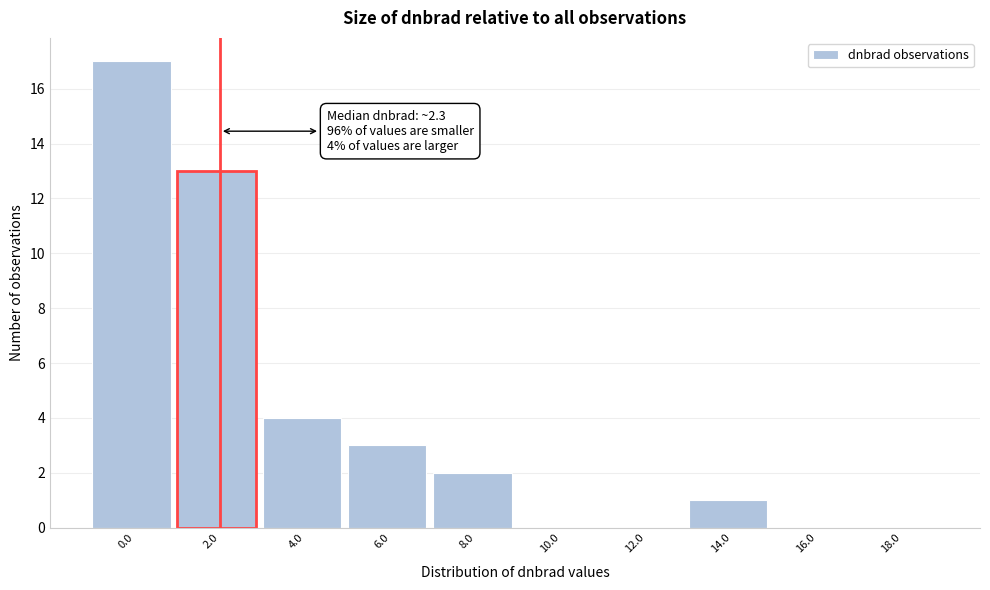

Reading left to right, what are all the values shown in this chart?

0.0=17	2.0=13	4.0=4	6.0=3	8.0=2	10.0=0	12.0=0	14.0=1	16.0=0	18.0=0